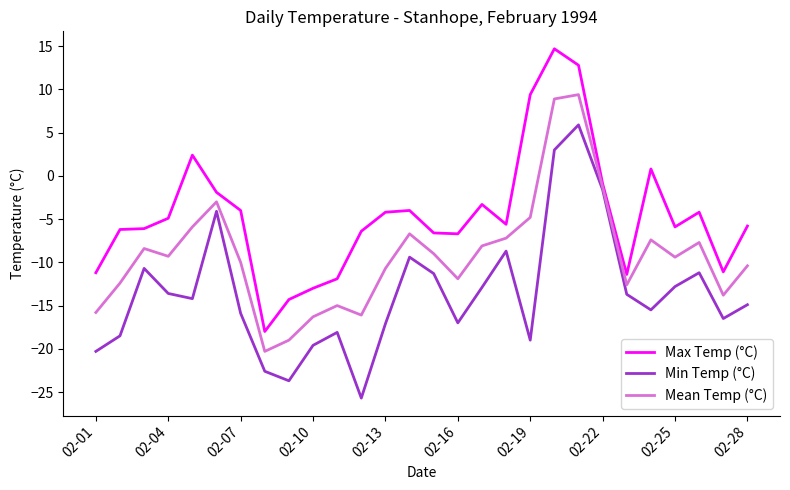

List the series in order of their peak value, highest first.

Max Temp (°C), Mean Temp (°C), Min Temp (°C)